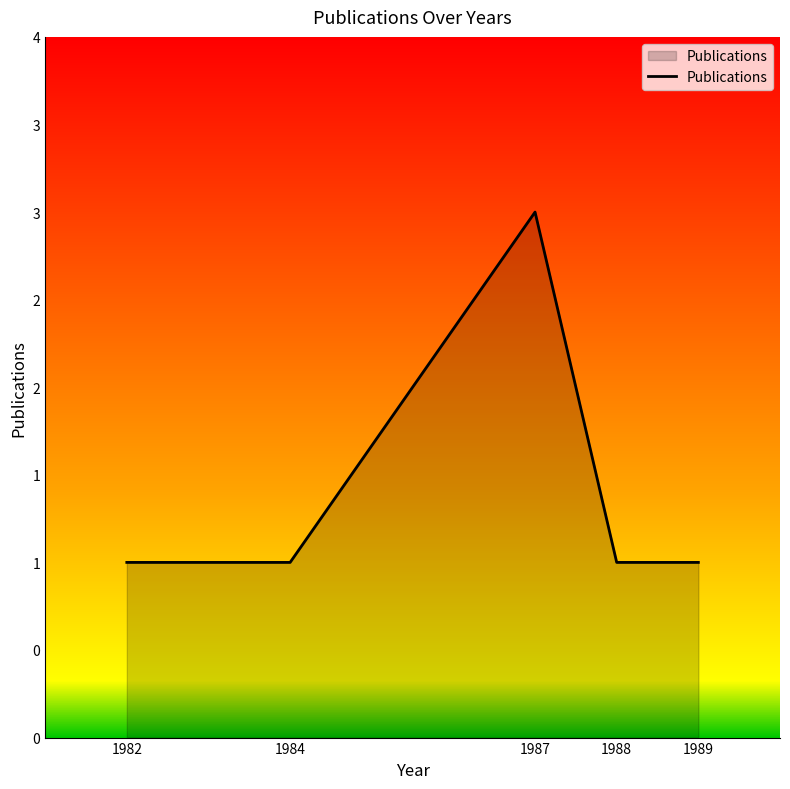

Does the chart have visible grid lines?

No